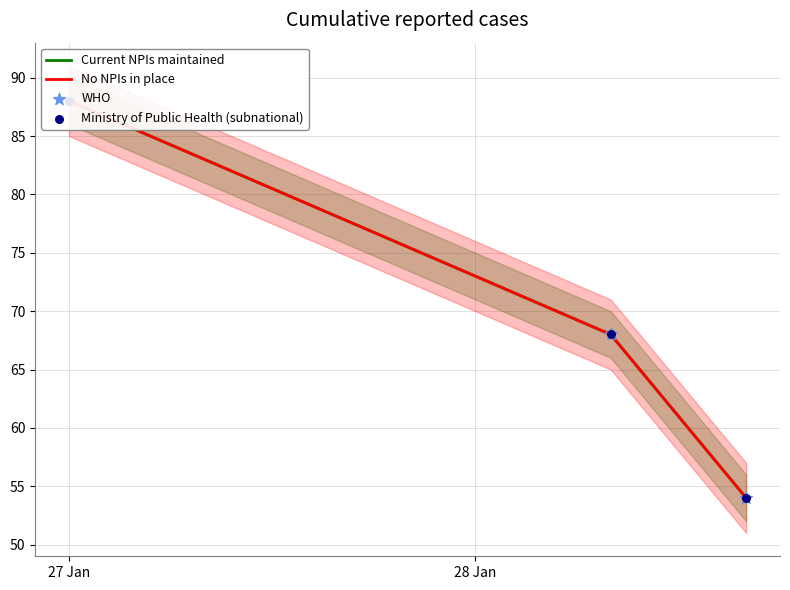

Which series reaches the maximum Y coordinate?

Current NPIs maintained